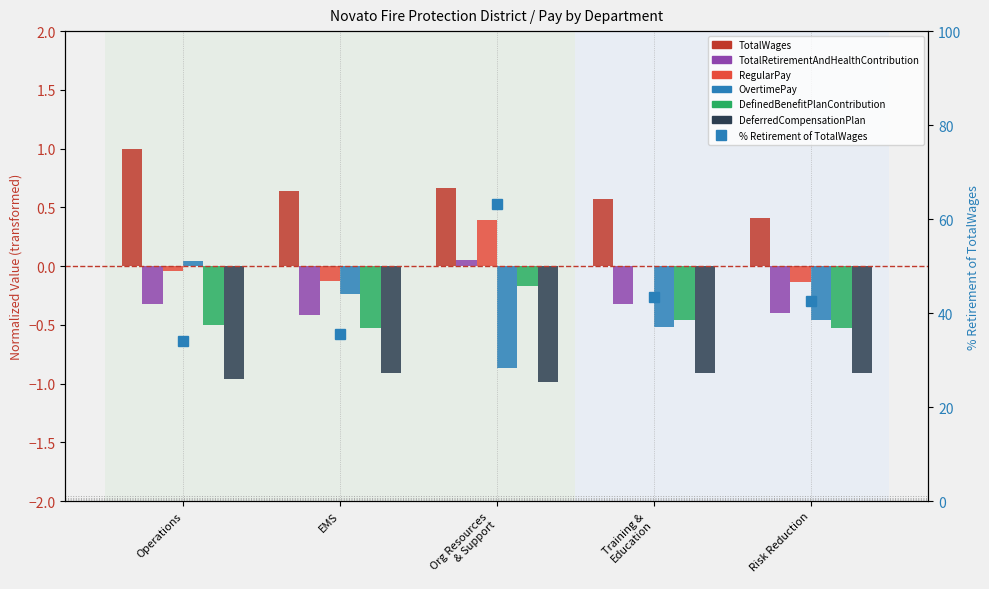

What is the sum of the TotalRetirementAndHealthContribution values at EMS and Org Resources & Support?

-0.4